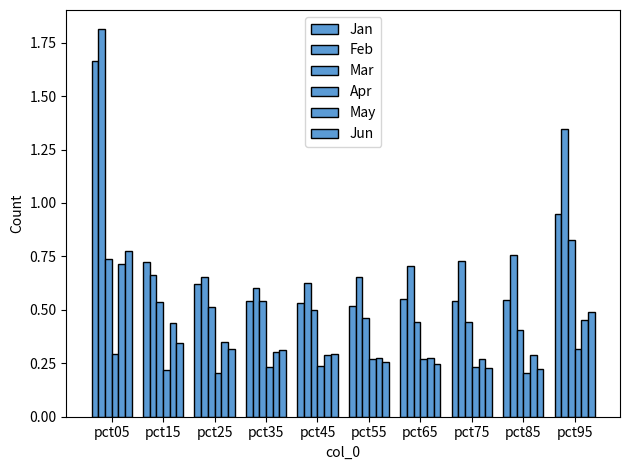

List the series in order of their peak value, highest first.

Feb, Jan, Mar, Jun, May, Apr